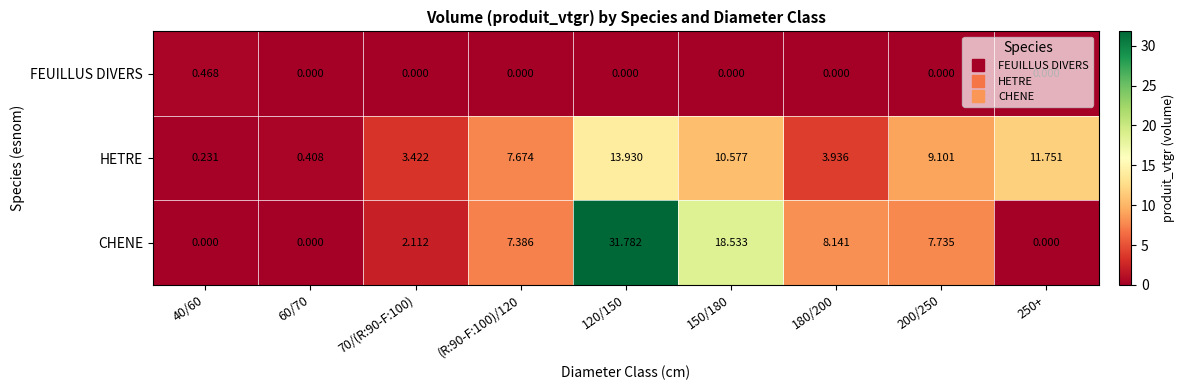

How many data points does each series have?

9